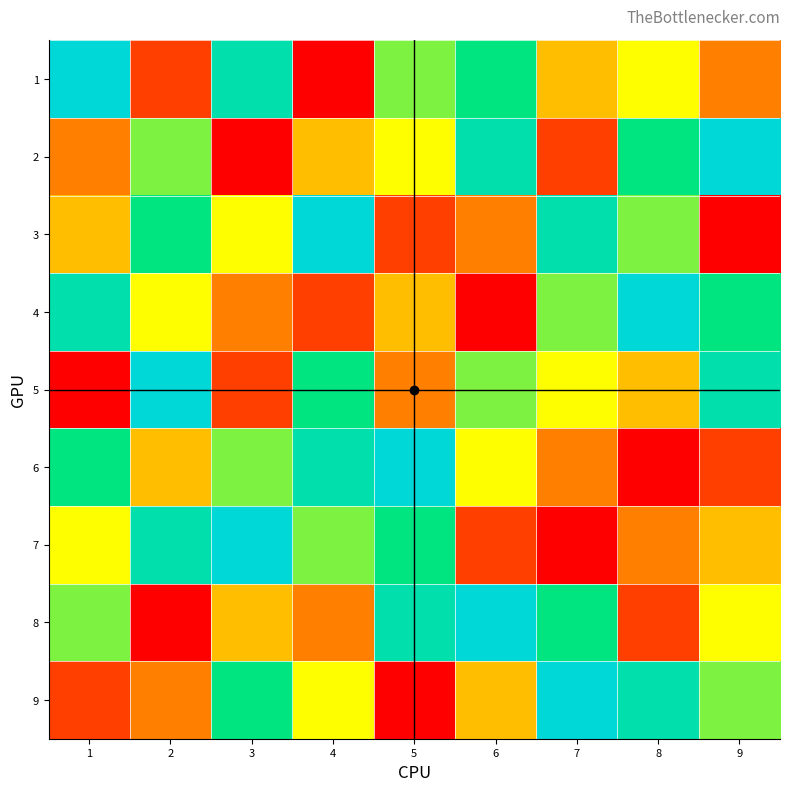

How many categories are shown in the chart?

9